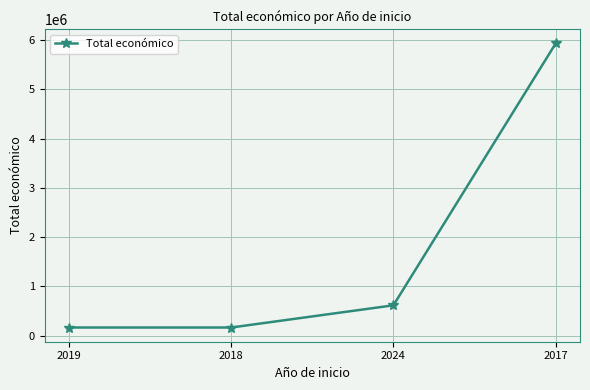

True or false: there are more than 1 points higher than both neighbors.

False